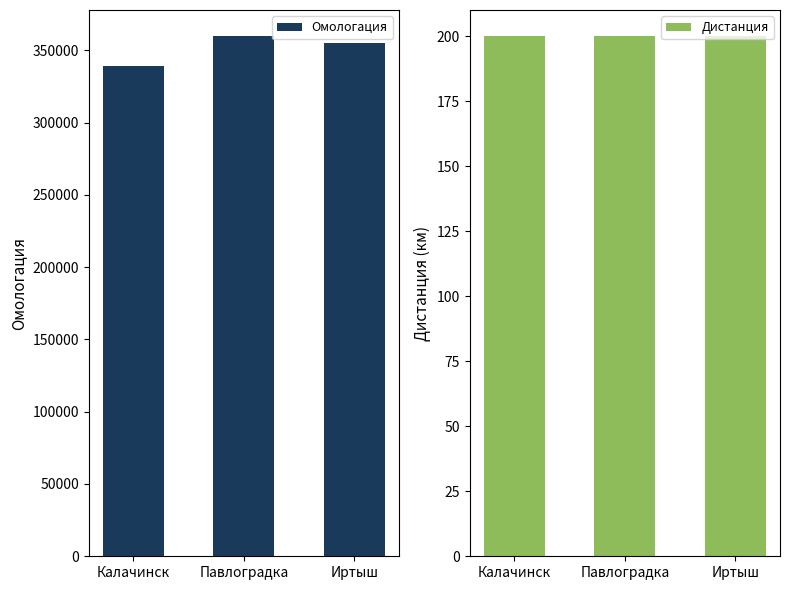

At which label does Дистанция reach its minimum?

Калачинск